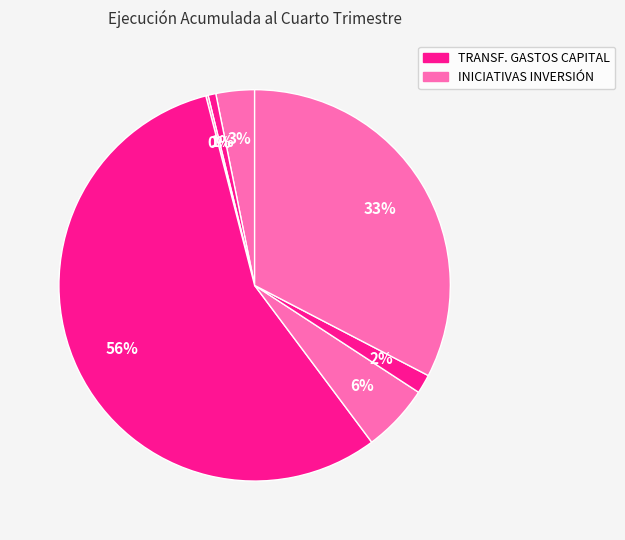

Which slice represents more than half of the pie?

TRANSFERENCIAS PARA GASTOS DE CAPITAL